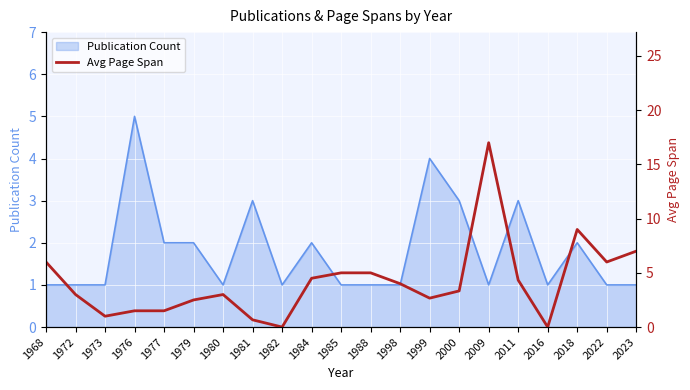

At which label does Publication Count reach its peak?

1976